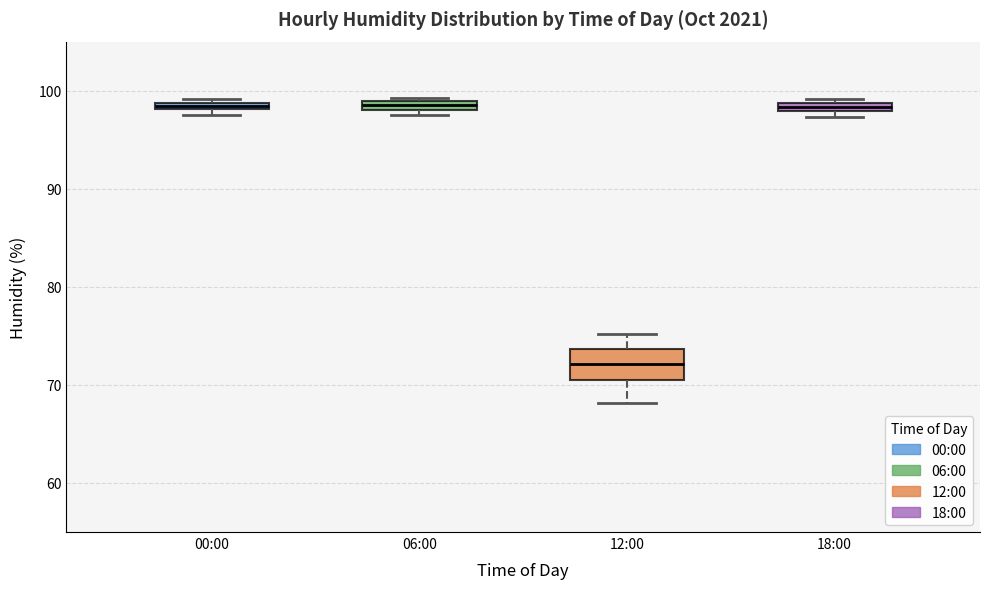

Which box is the tallest, from its lower edge to its upper edge?

12:00